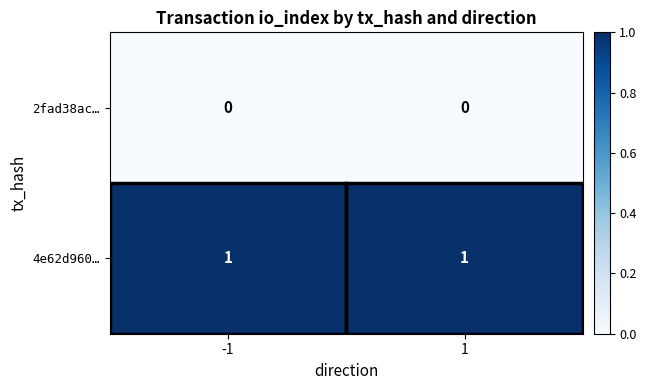

Between 1 and -1, which is larger?

1